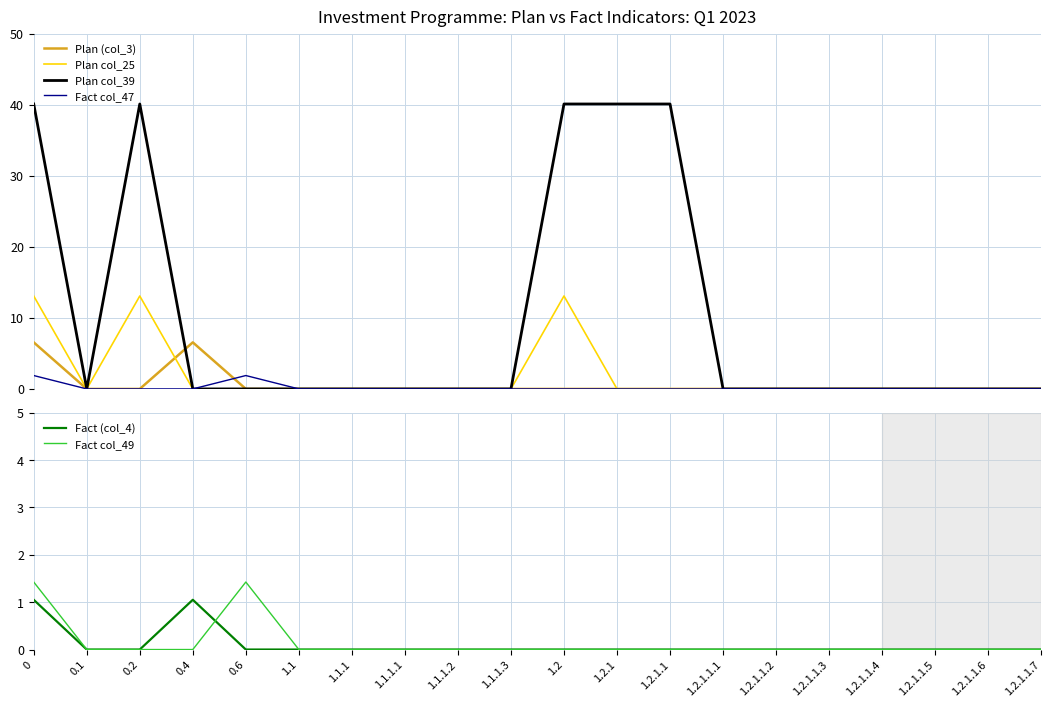

What is the difference between the maximum and minimum values in the Fact col_47 series?

1.9